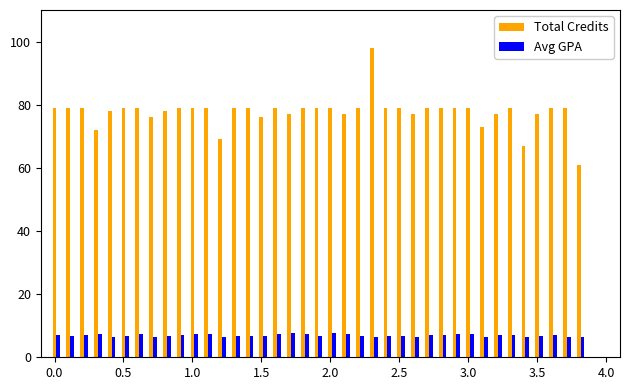

List the series in order of their peak value, highest first.

Total Credits, Avg GPA